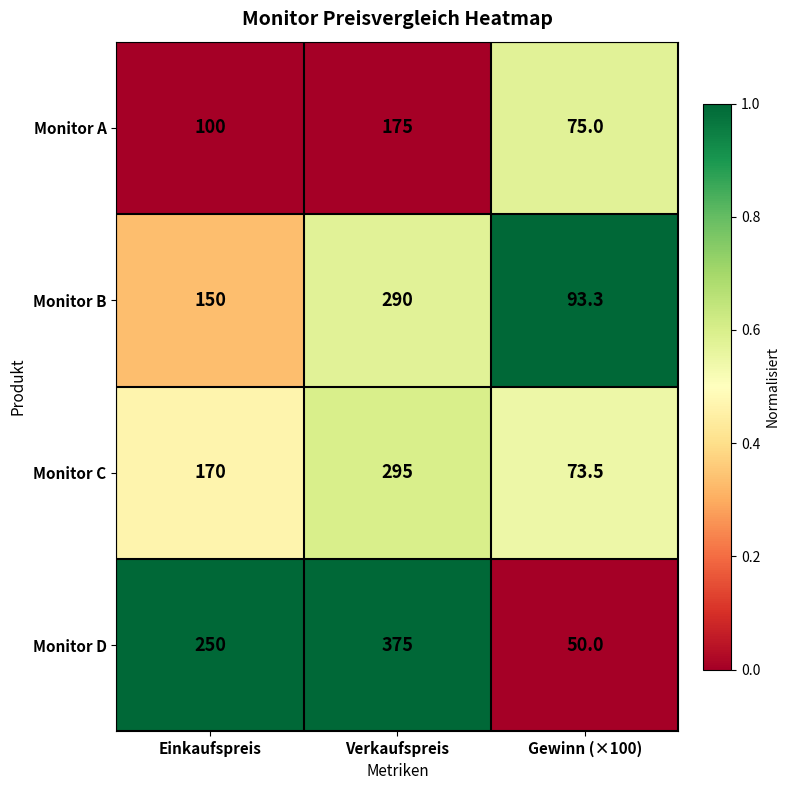

At which category is the sum across all series the highest?

Verkaufspreis